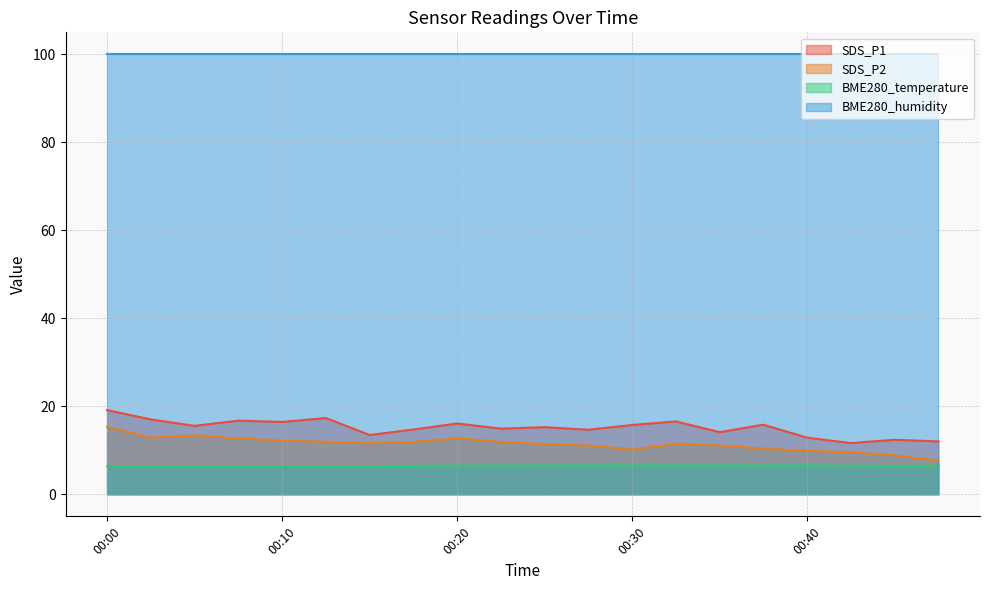

What is the maximum value for BME280_humidity?

100.0